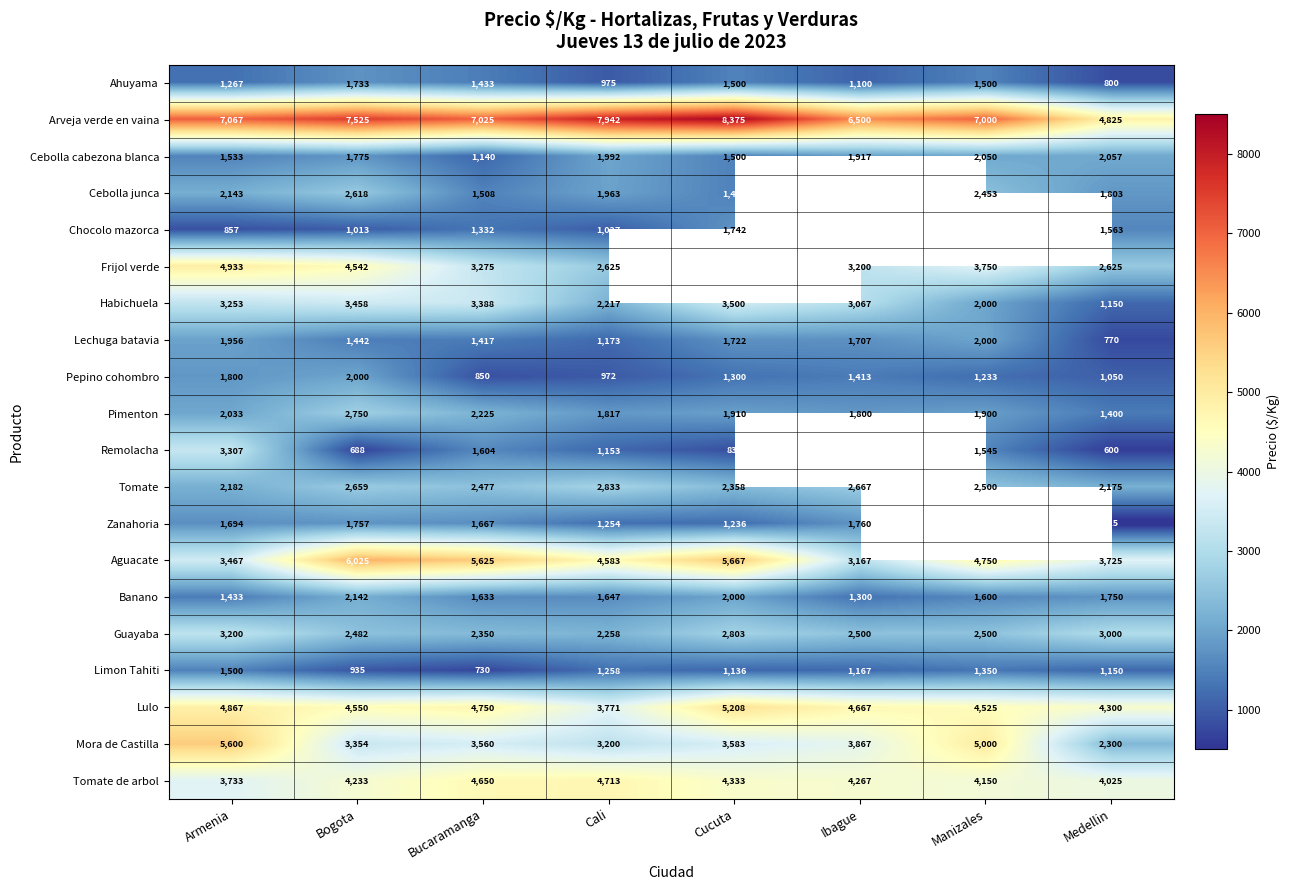

At which label does Tomate reach its minimum?

Medellin